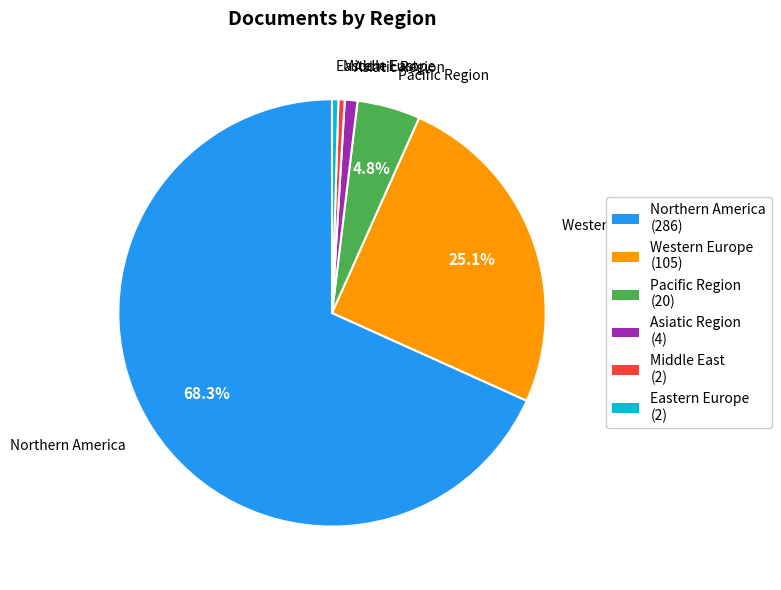

Is the sum of Eastern Europe and Western Europe greater than half?

No